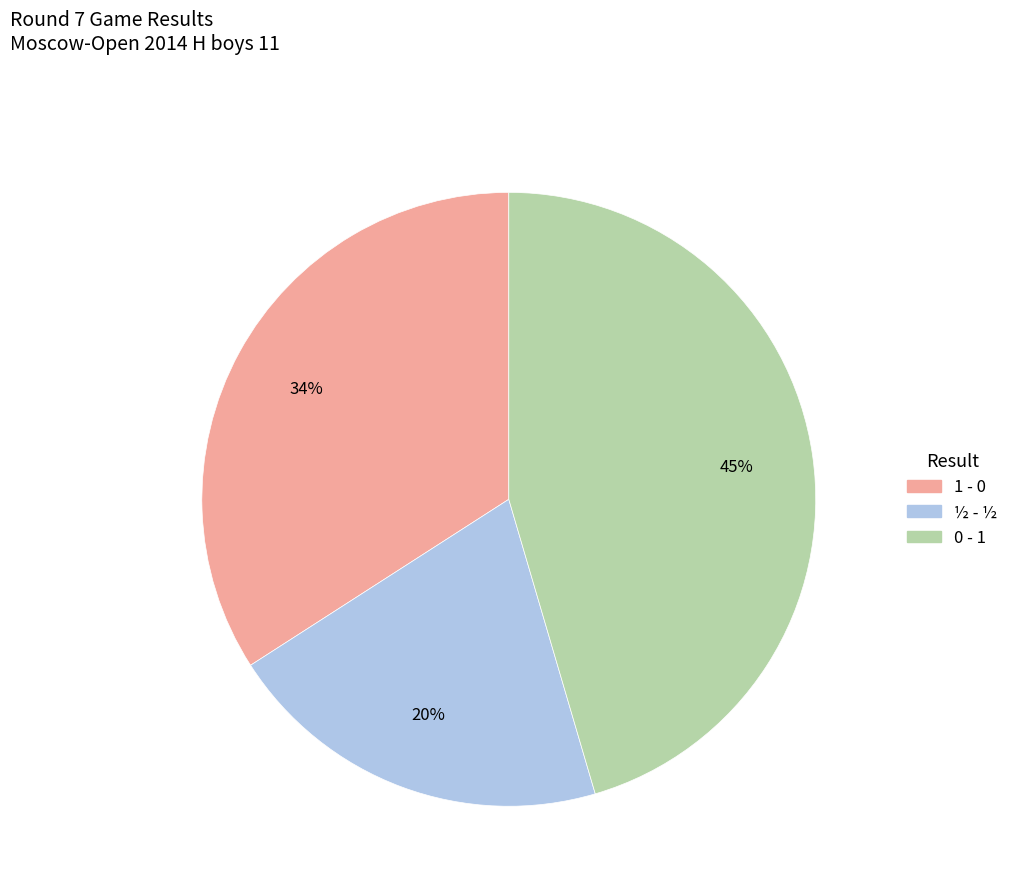

Is there a majority slice in this chart?

No